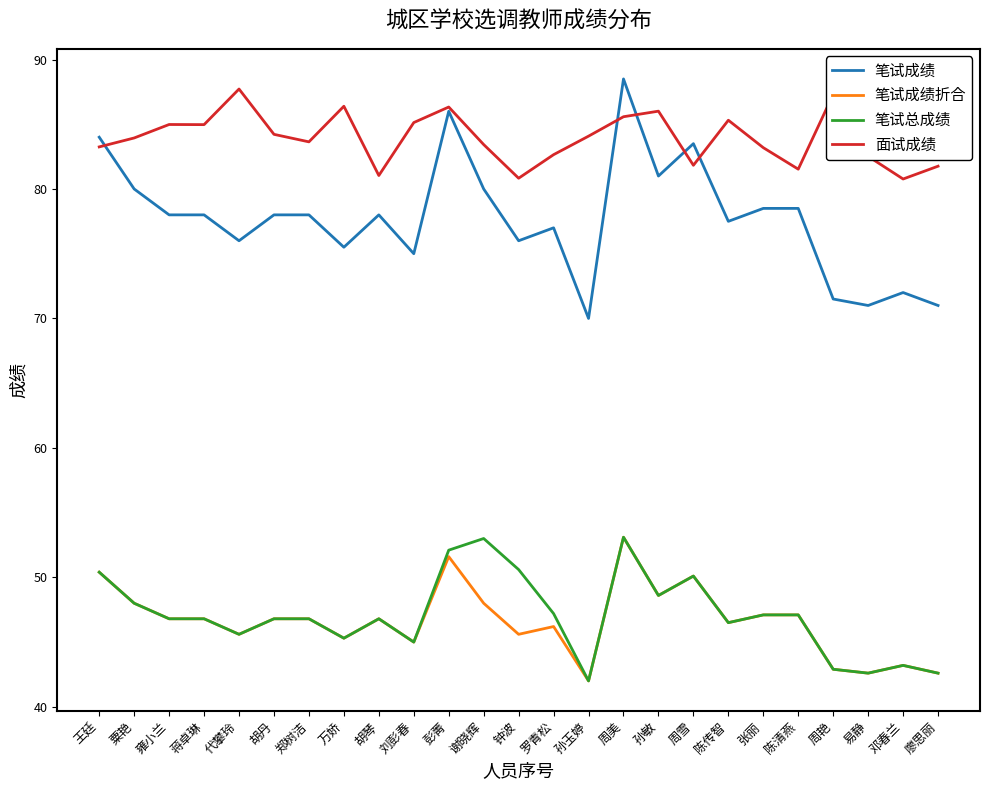

What position from the left is 孙玉婷?

15